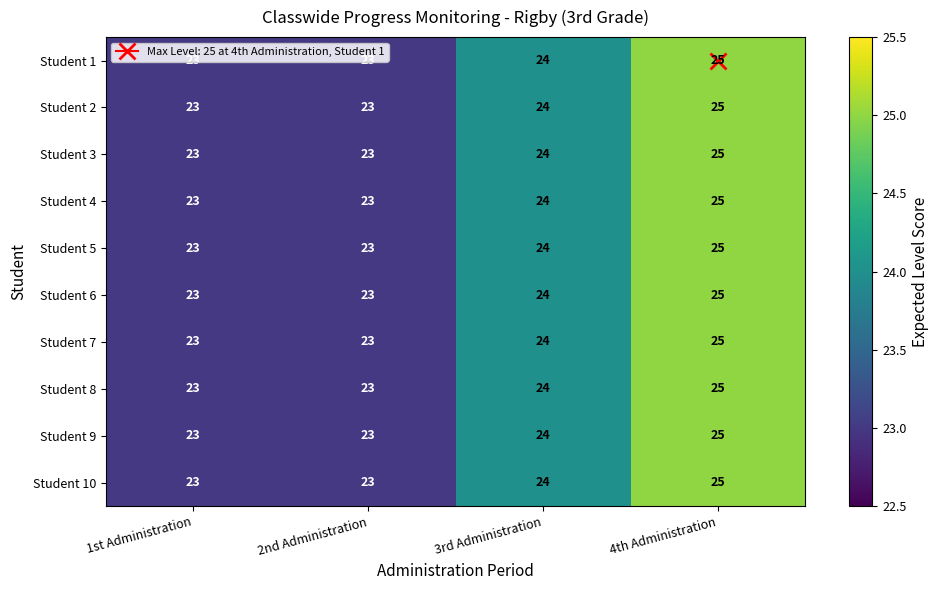

What is the total value across all series at 1st Administration?

230